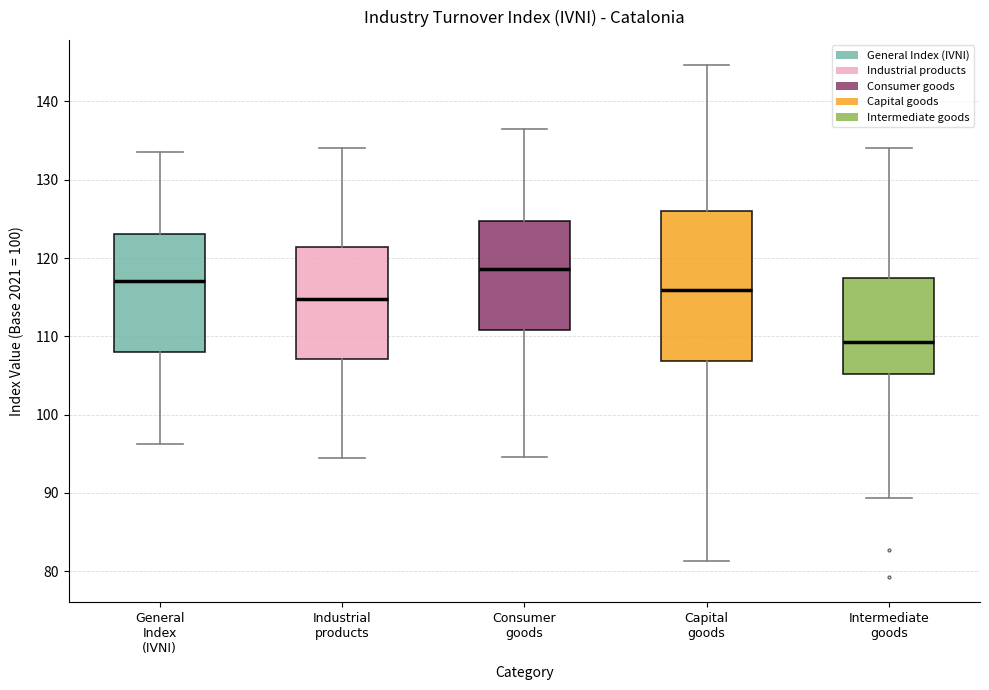

Which box's median line is the lowest?

Intermediate goods